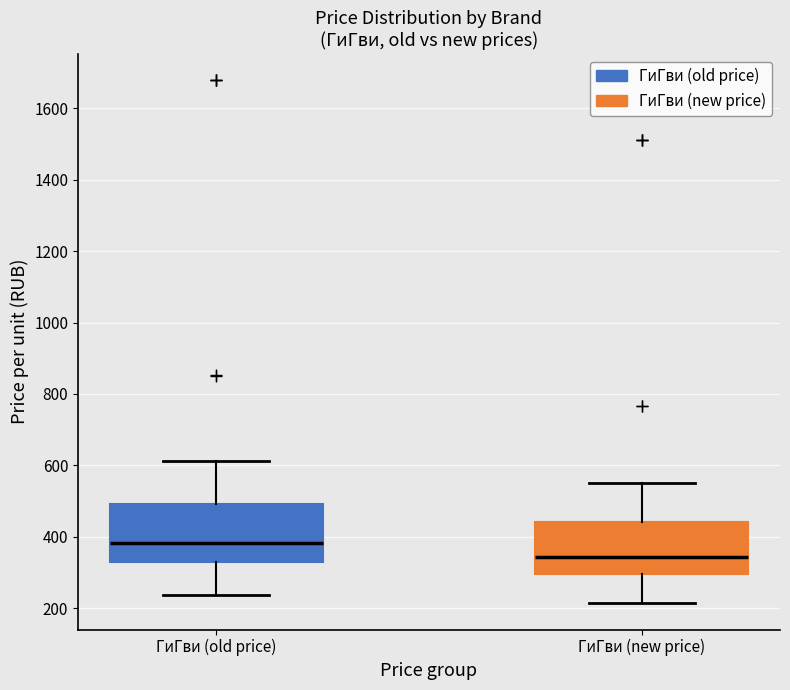

Reading left to right, transcribe this box plot: for each box, give where its median line is, the range the box spans, and where its two whiskers end, as read against the y-axis. The values are not printed on the chart, so give them approximately, as read against the axis.

ГиГви (old price): median 380, box 320 to 500, whiskers 240 to 620
ГиГви (new price): median 340, box 300 to 440, whiskers 220 to 560